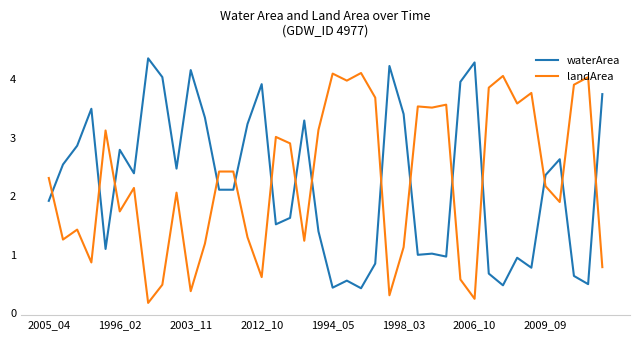

Which series ends up on top after the final intersection of landArea and waterArea?

waterArea